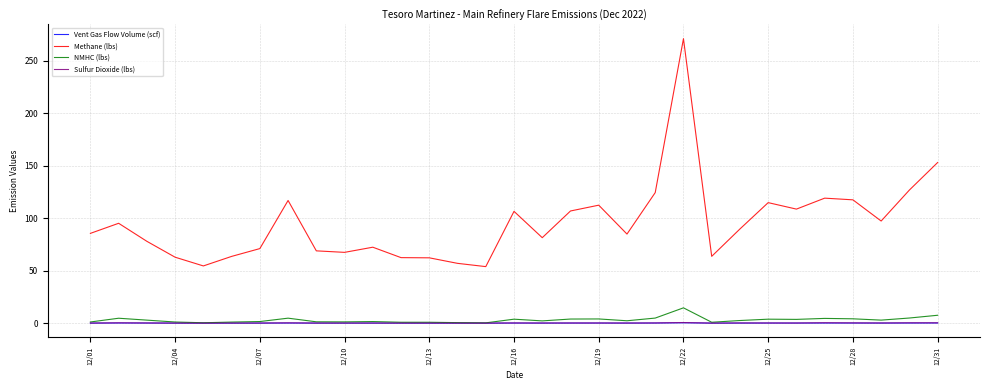

Which series has the largest total across all categories?

Methane (lbs)